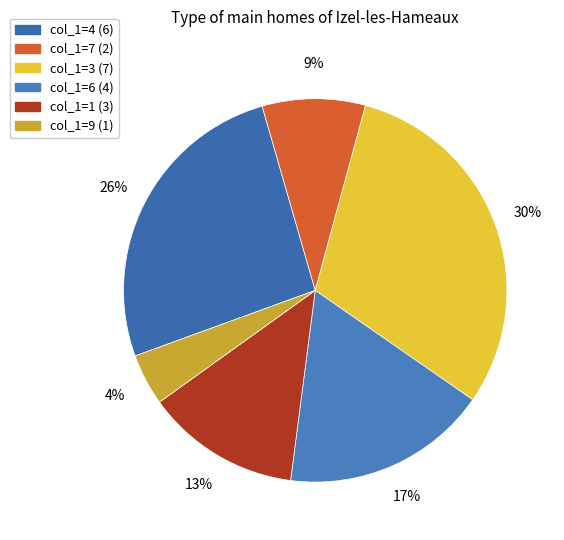

Is the sum of col_1=1 and col_1=6 greater than half?

No